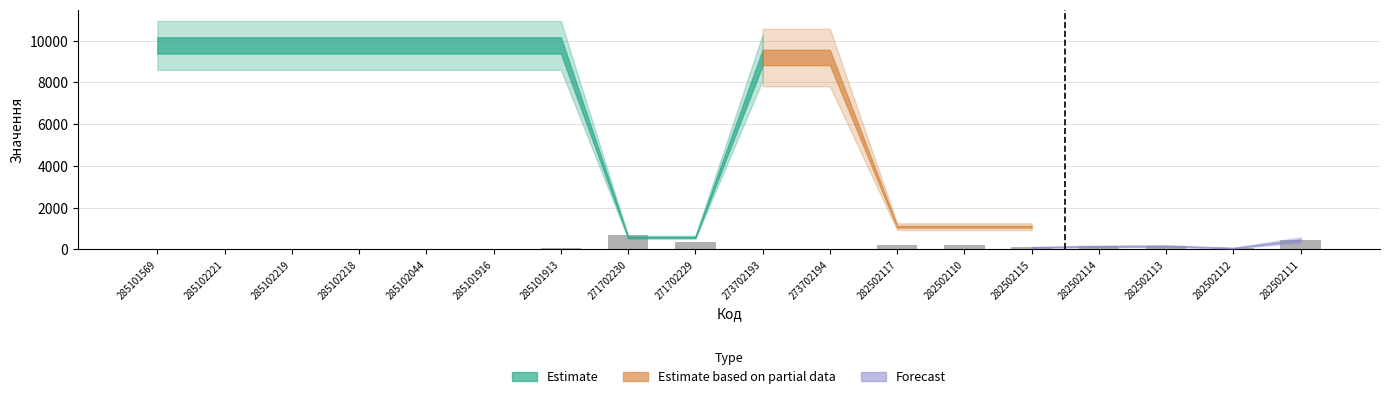

What is the sum of all values?

2505